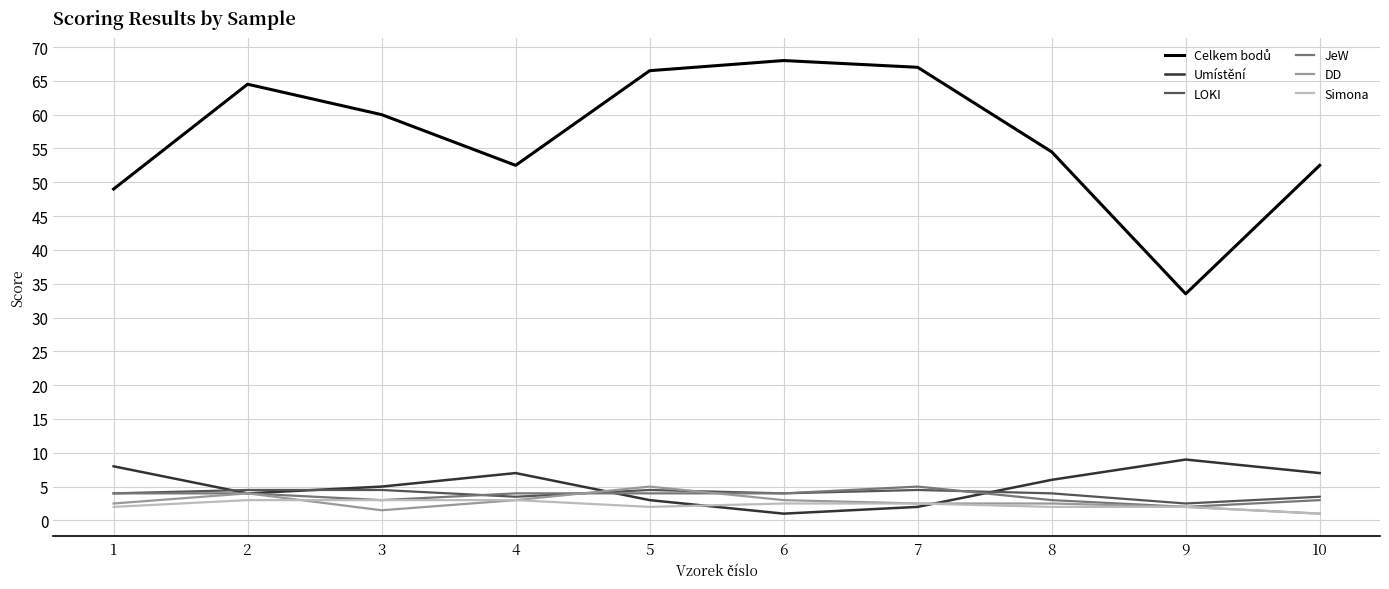

True or false: Umístění and DD cross at least once.

True